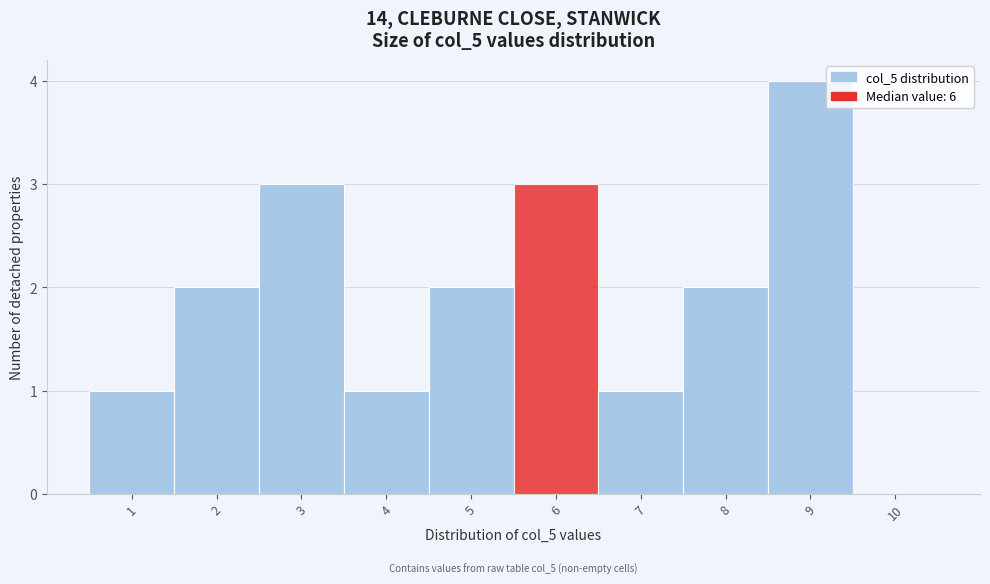

Which range on the x-axis has the tallest bar?

8.5 to 9.5